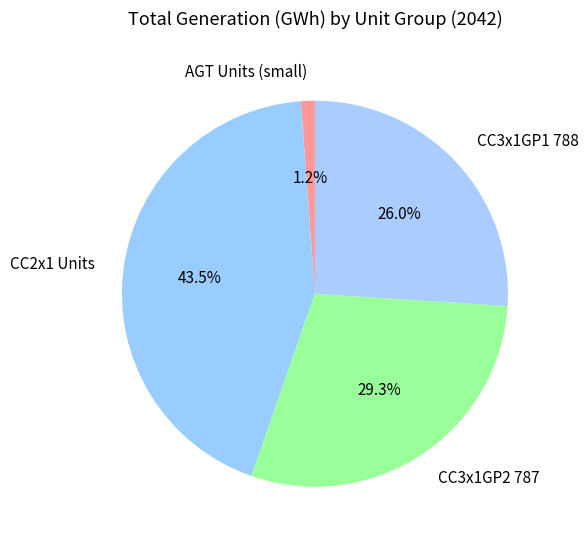

How many slices are in this pie chart?

4